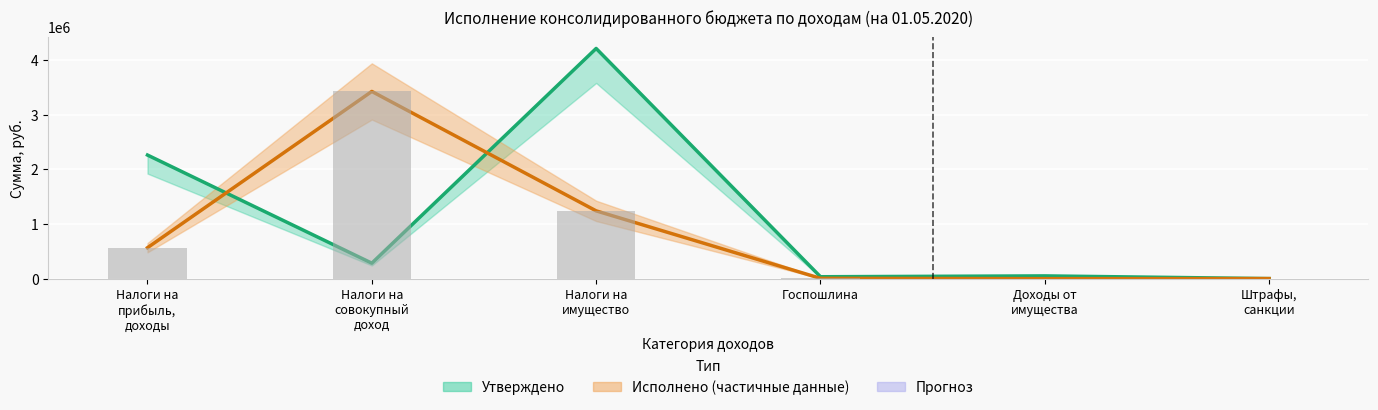

Reading right to left, extract all data points from this chart.

Утверждено (консол. бюджет): Штрафы,
санкции=1100.0	Доходы от
имущества=50500.0	Госпошлина=35100.0	Налоги на
имущество=4207300.0	Налоги на
совокупный
доход=283000.0	Налоги на
прибыль,
доходы=2259300.0
Исполнено (консол. бюджет): Штрафы,
санкции=1500.0	Доходы от
имущества=0.0	Госпошлина=5985.0	Налоги на
имущество=1239213.9	Налоги на
совокупный
доход=3421777.6	Налоги на
прибыль,
доходы=566076.4
Исполнено (факт, руб.): Штрафы,
санкции=1500.0	Доходы от
имущества=0.0	Госпошлина=5985.0	Налоги на
имущество=1239213.9	Налоги на
совокупный
доход=3421777.6	Налоги на
прибыль,
доходы=566076.4